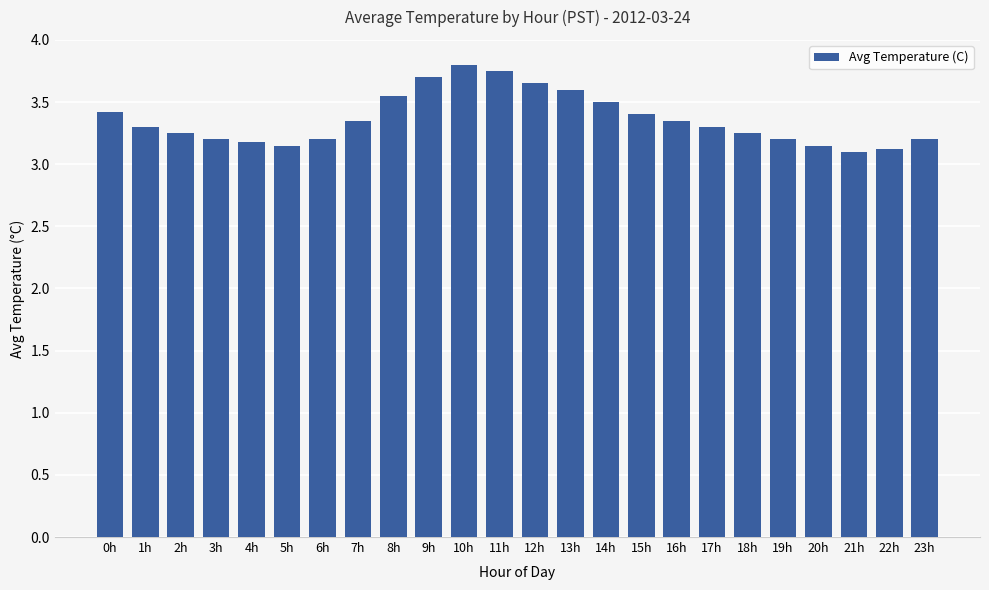

Count the values in the range 3 to 4.

24